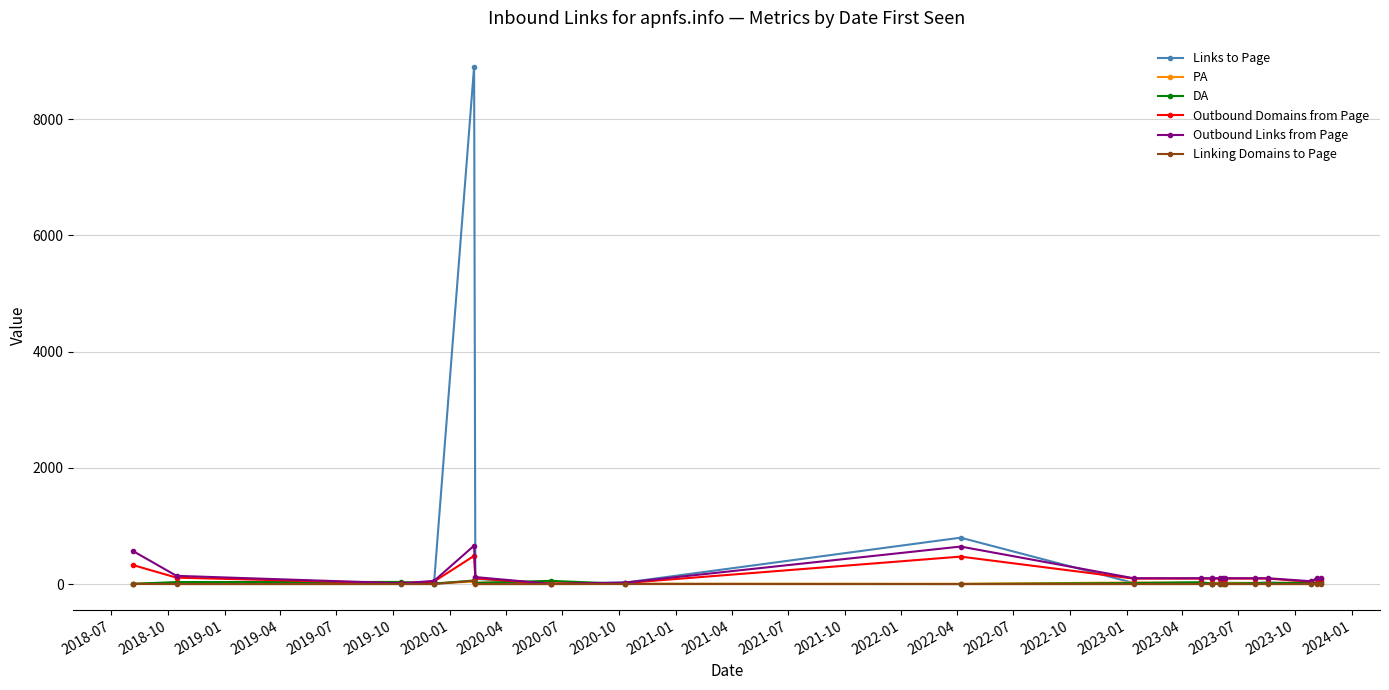

What is the lowest value of the DA series?

1